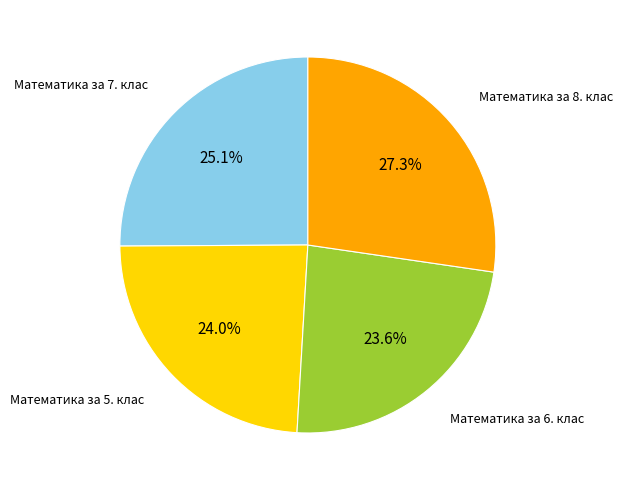

To the nearest percent, what is the average slice percentage?

25%